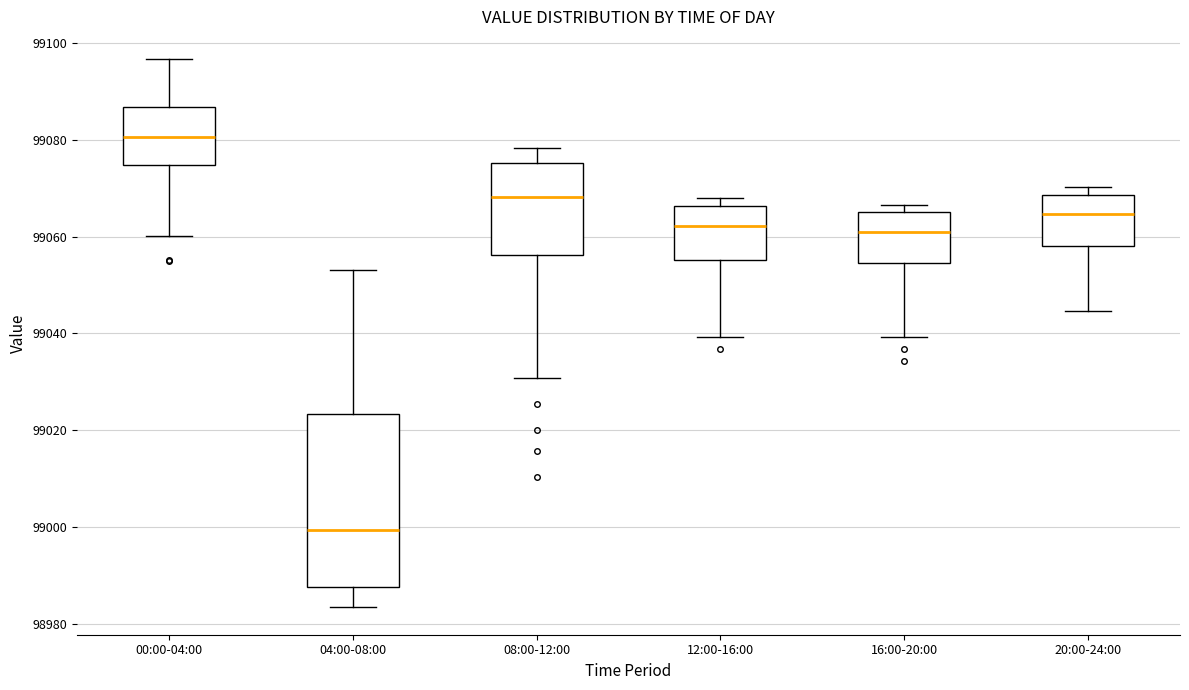

Which box is the tallest, from its lower edge to its upper edge?

04:00-08:00